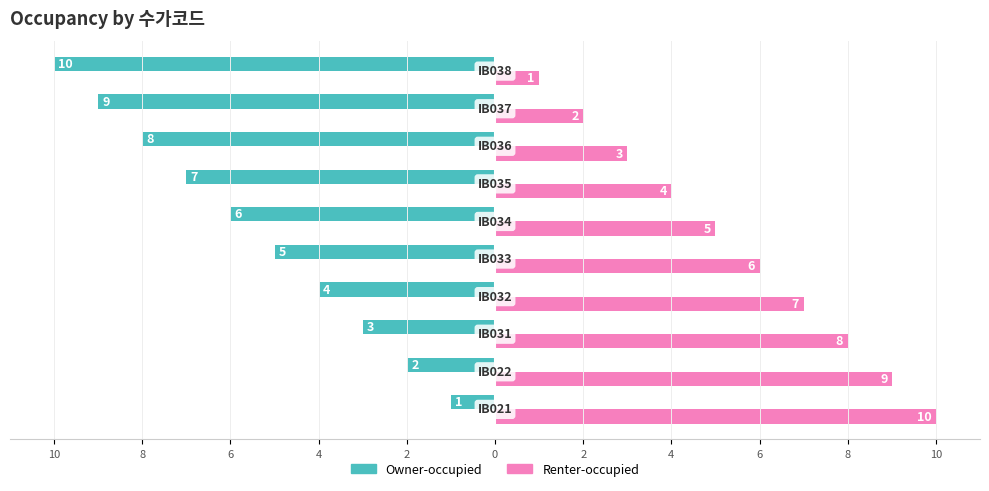

Rank the series by their average value, from lowest to highest.

Owner-occupied, Renter-occupied